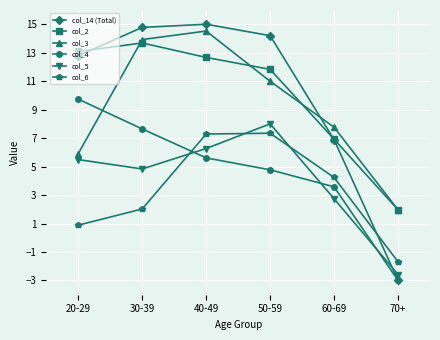

What position from the right is 30-39?

5